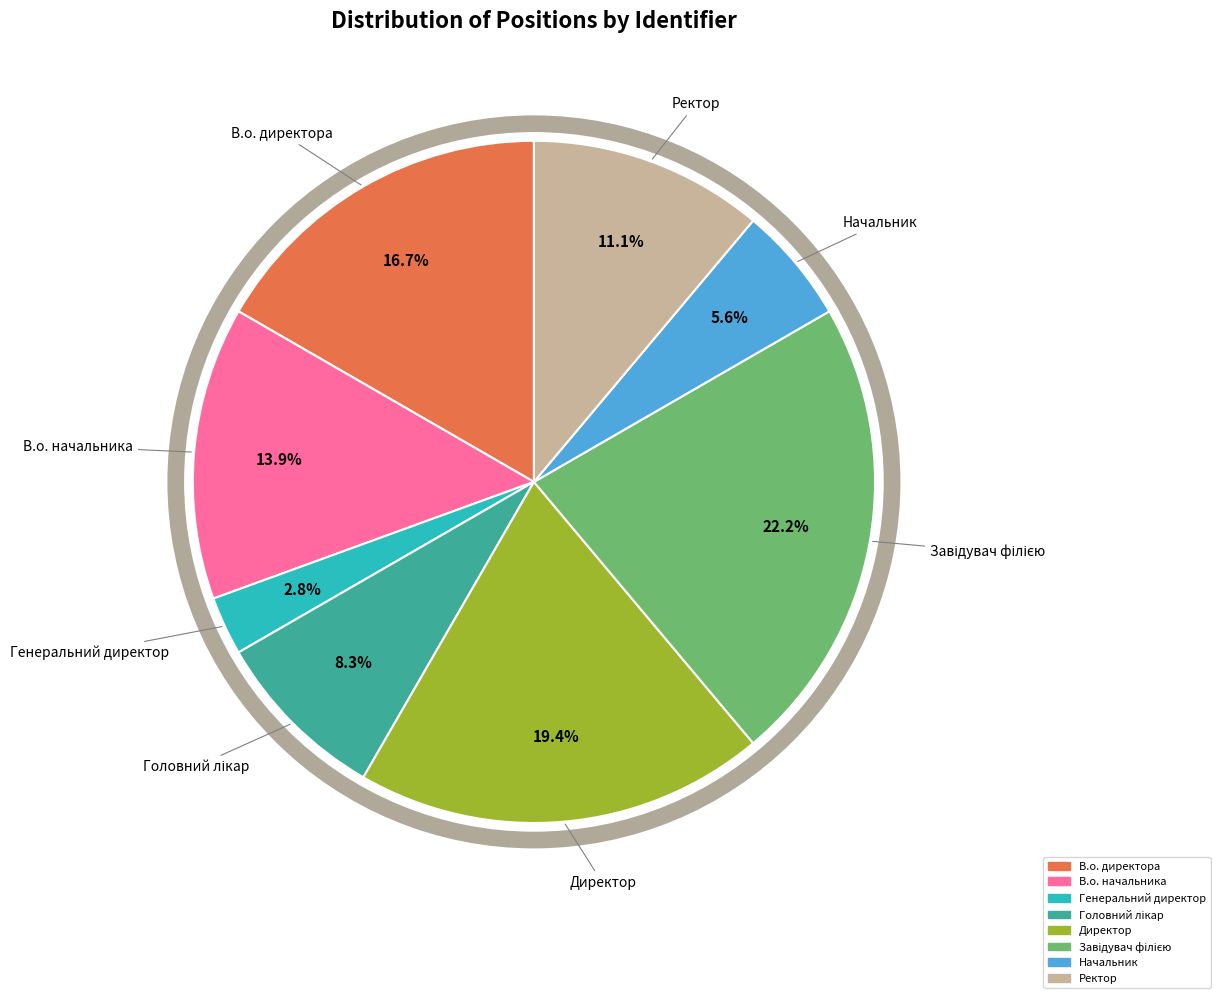

To the nearest percent, what is the combined percentage of Директор and В.о. директора?

36%